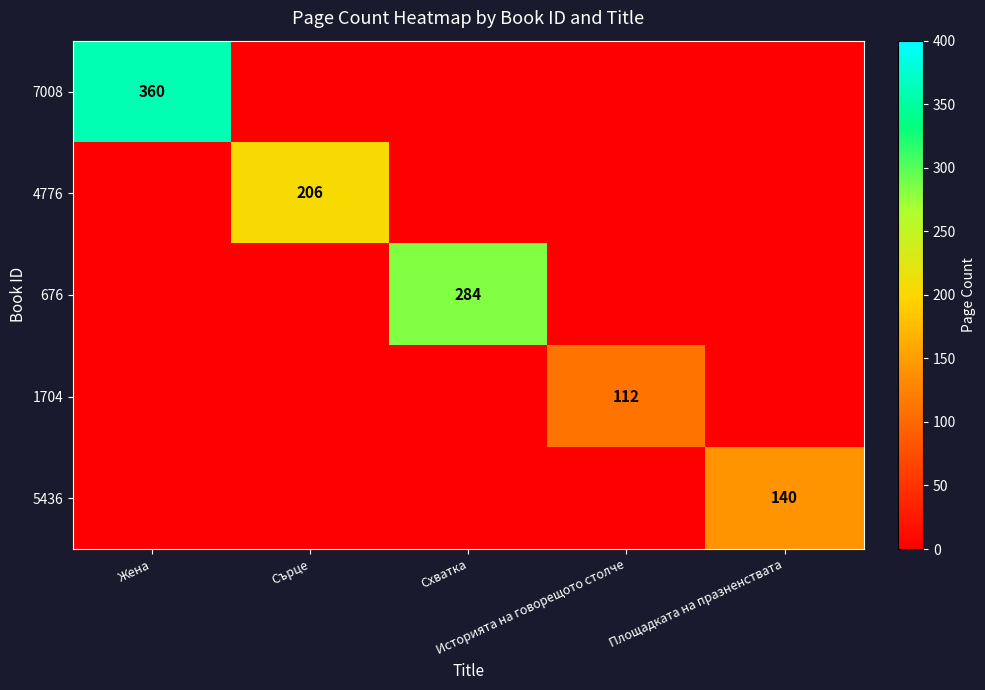

Count the number of data series in this chart.

5